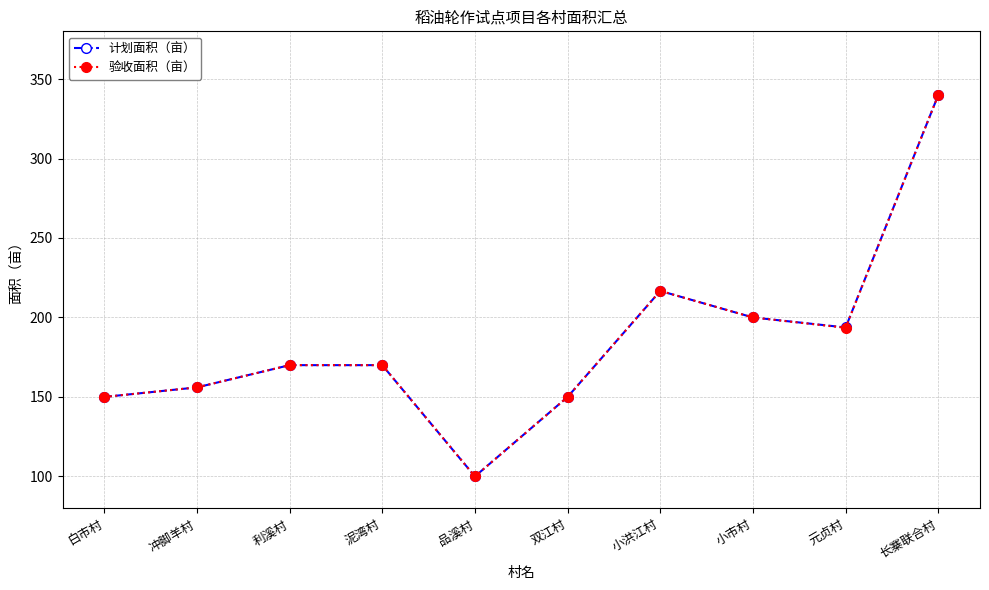

What is the difference between the maximum and minimum values in the 计划面积（亩） series?

240.0